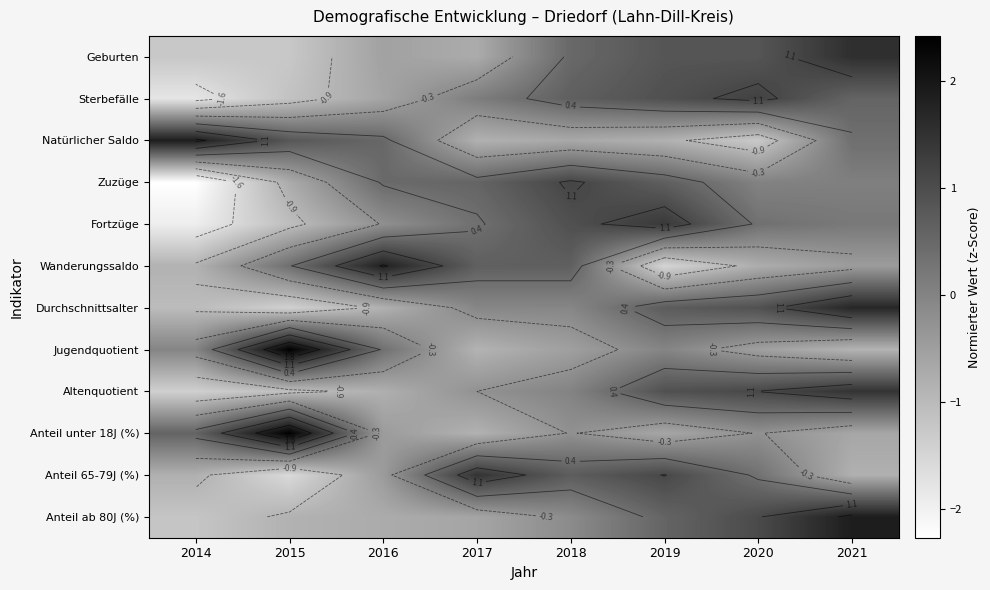

List the labels in order of Zuzüge value, largest first.

2018, 2019, 2017, 2016, 2021, 2020, 2015, 2014